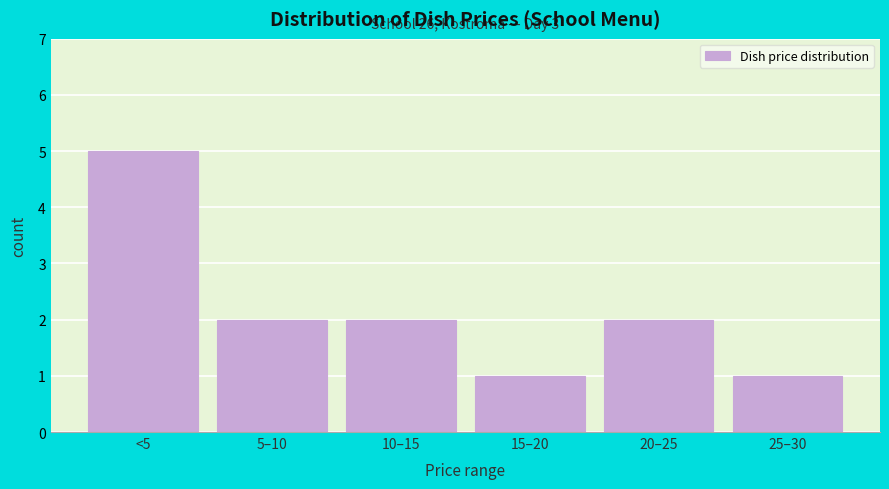

Reading left to right, list all the values displayed in this chart.

5	2	2	1	2	1